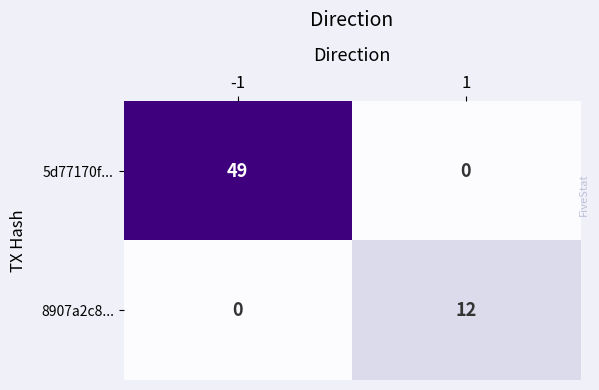

At which category is the sum across all series the highest?

-1